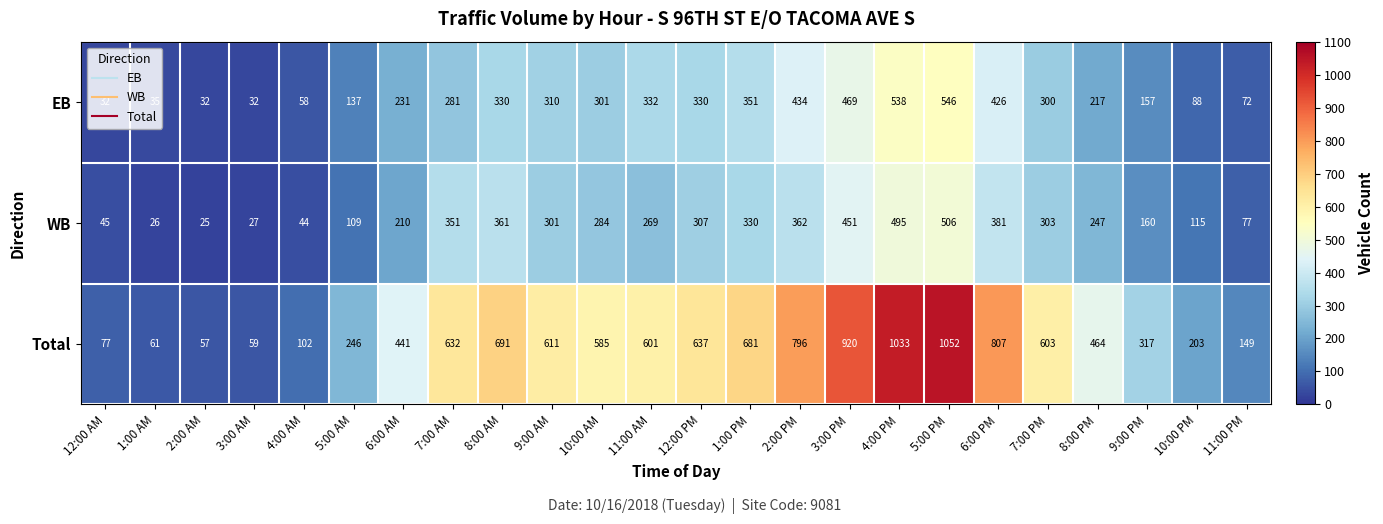

What is the spread (max minus min) of values at 12:00 PM?

330